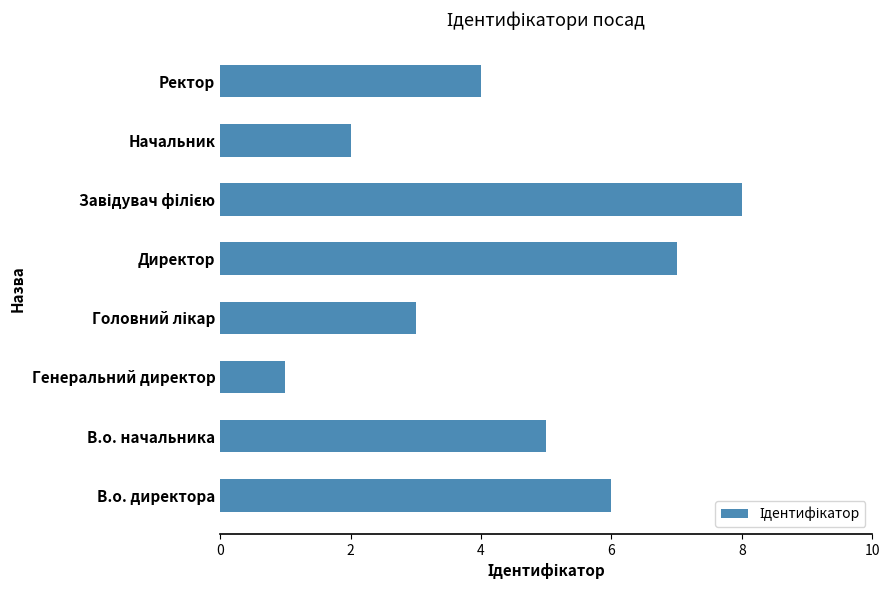

Count the number of categories in the chart.

8